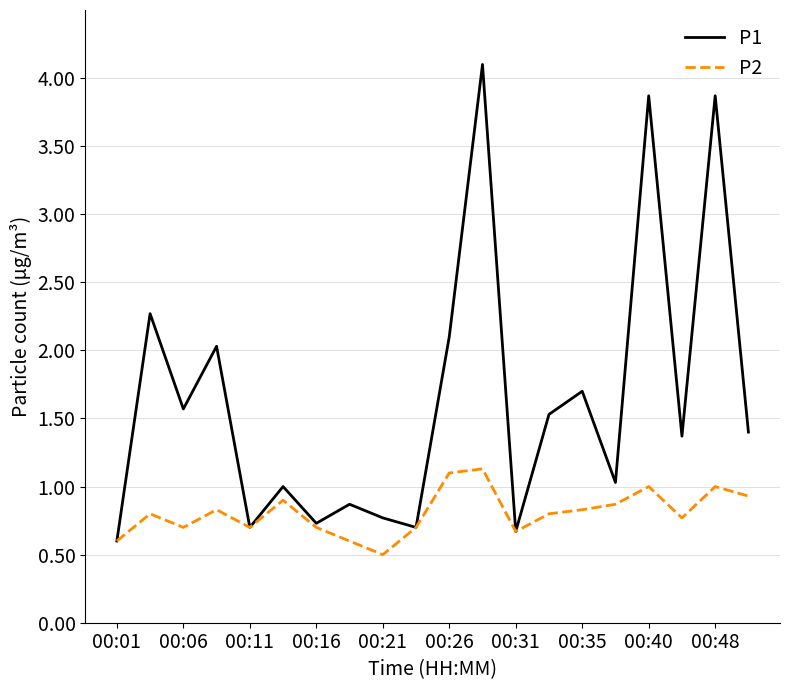

Which series has the largest total across all categories?

P1